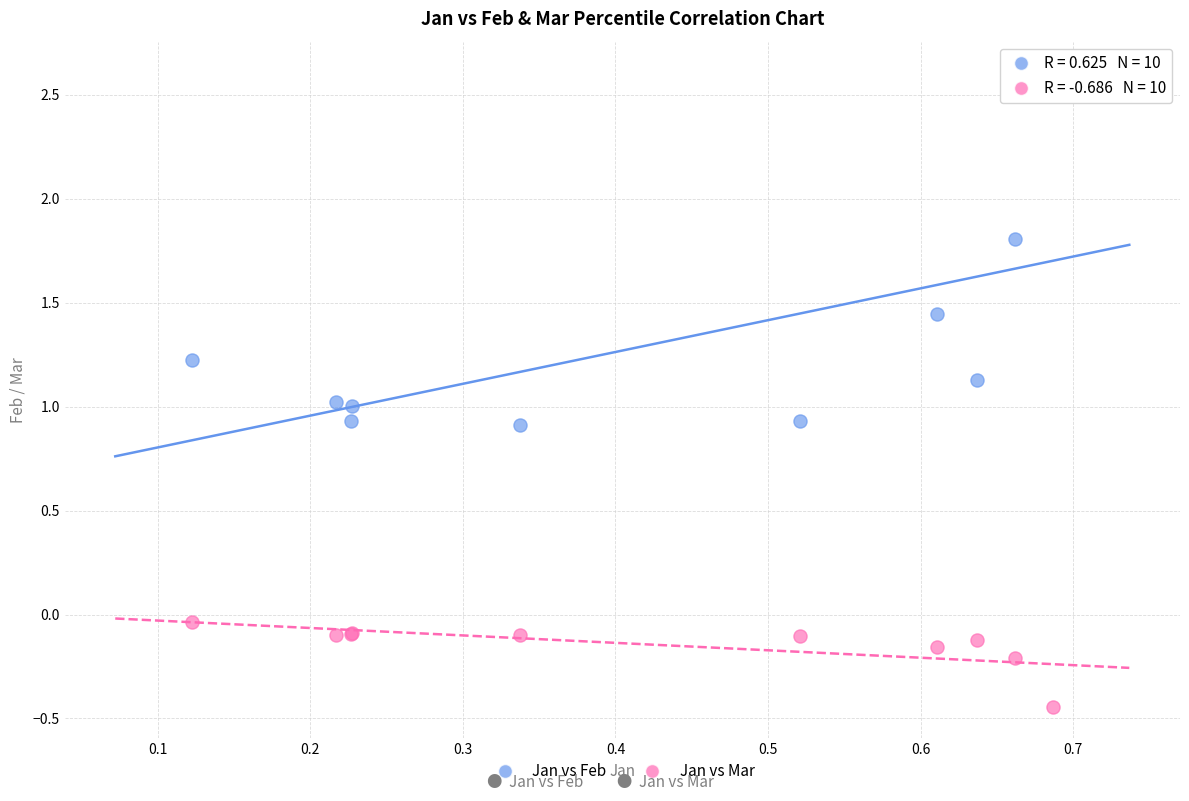

Which series contains the lowest Y value?

Jan vs Mar